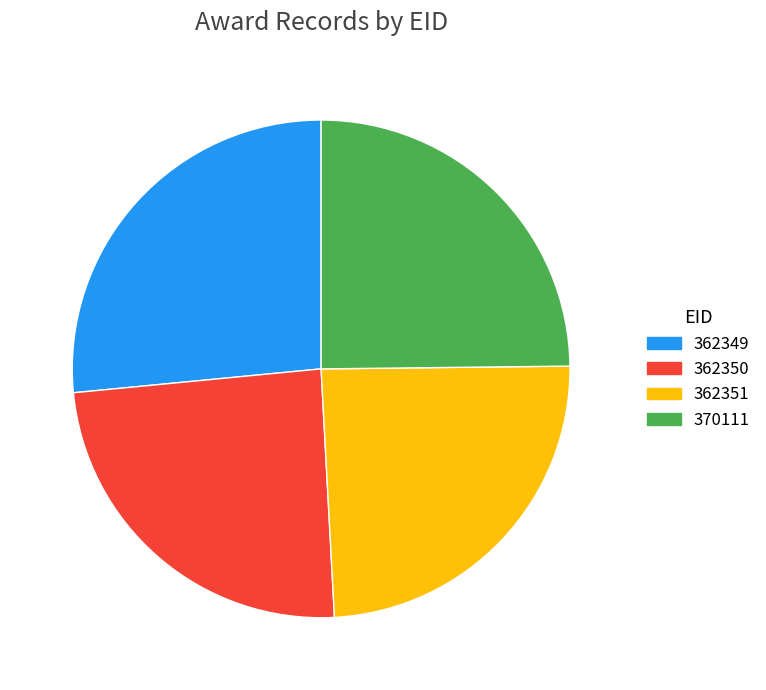

How many segments does this pie chart have?

4